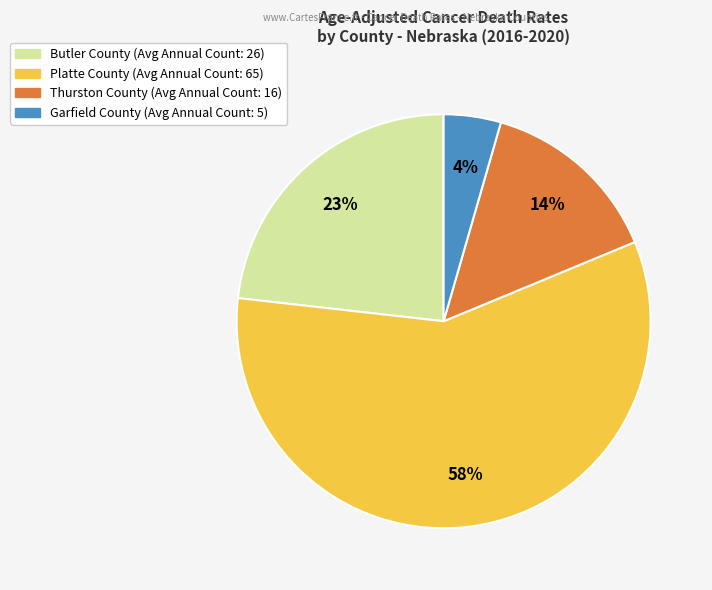

The Butler County slice represents 10% of the pie. True or false?

False